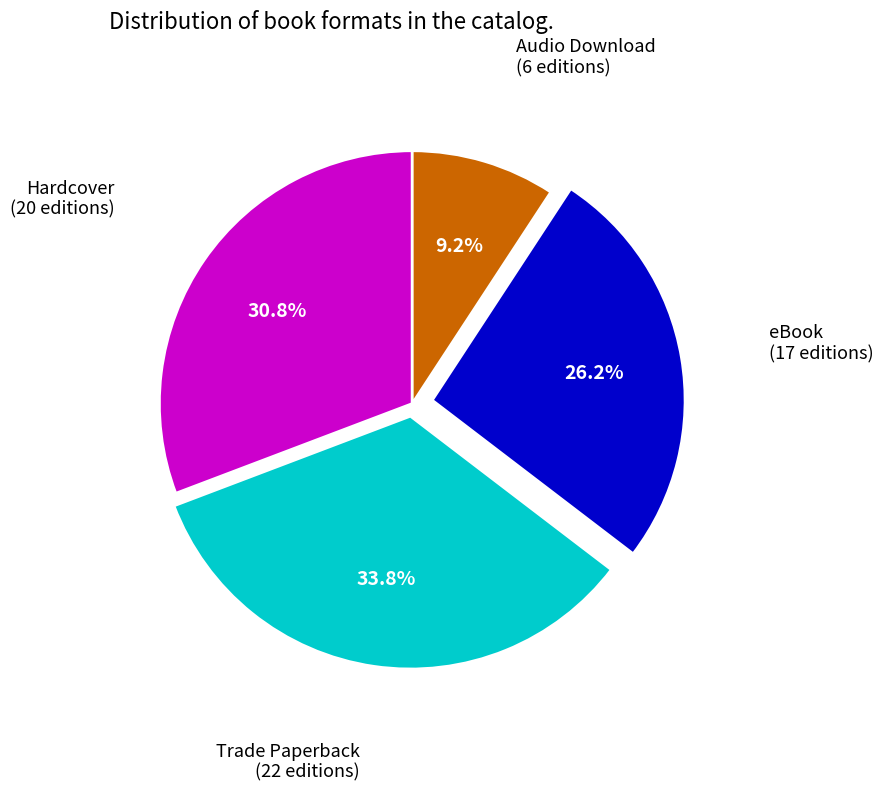

Is there any slice that represents more than half of the pie?

No